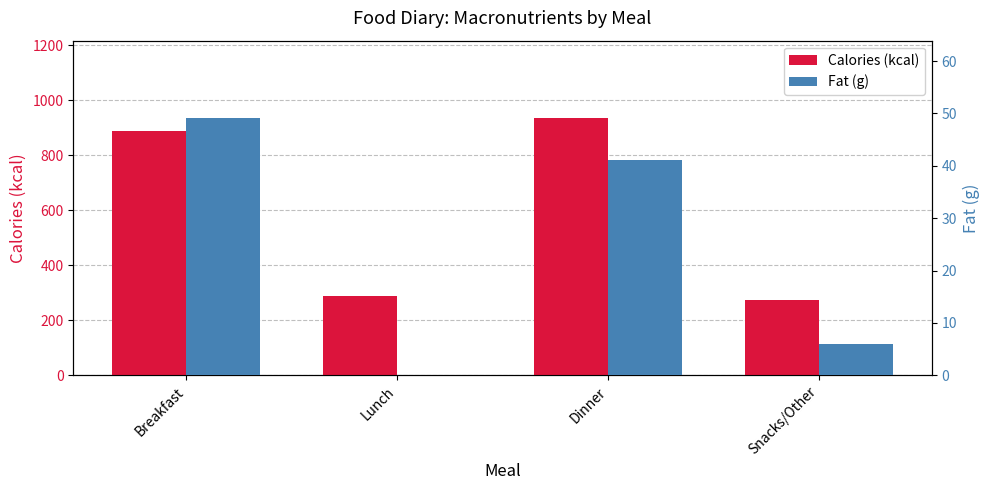

What value does the Fat (g) series have at Breakfast?

49.2